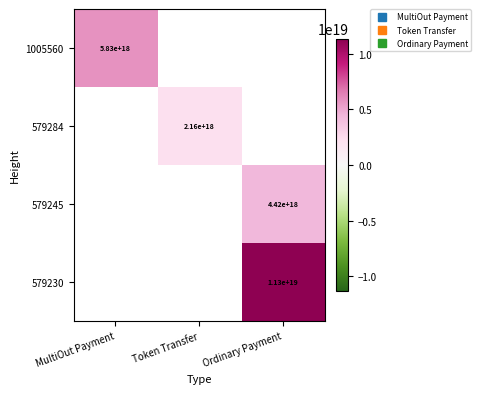

Is the value of 579230 at Ordinary Payment greater than the value of 579245 at Ordinary Payment?

Yes